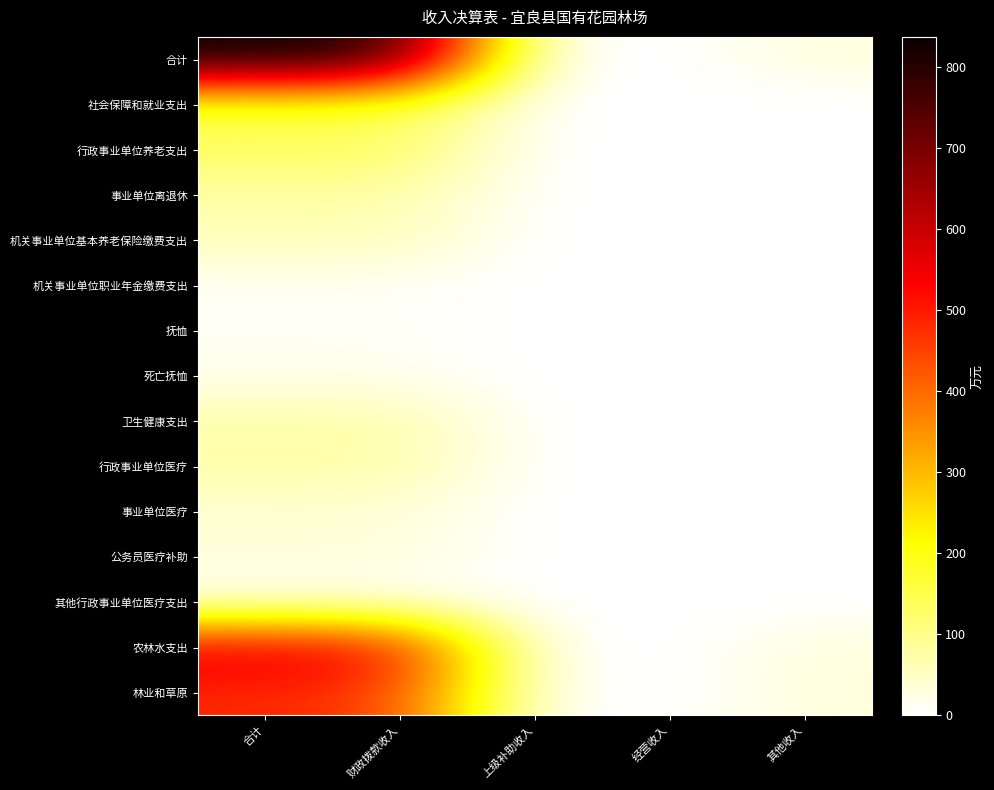

What is the greatest value displayed?

837.4